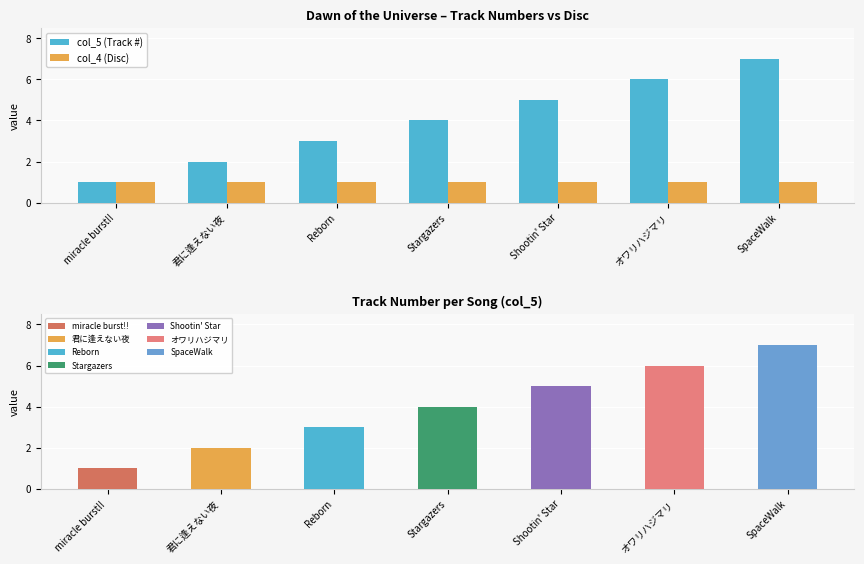

Which has a higher value, Shootin' Star or オワリハジマリ?

オワリハジマリ